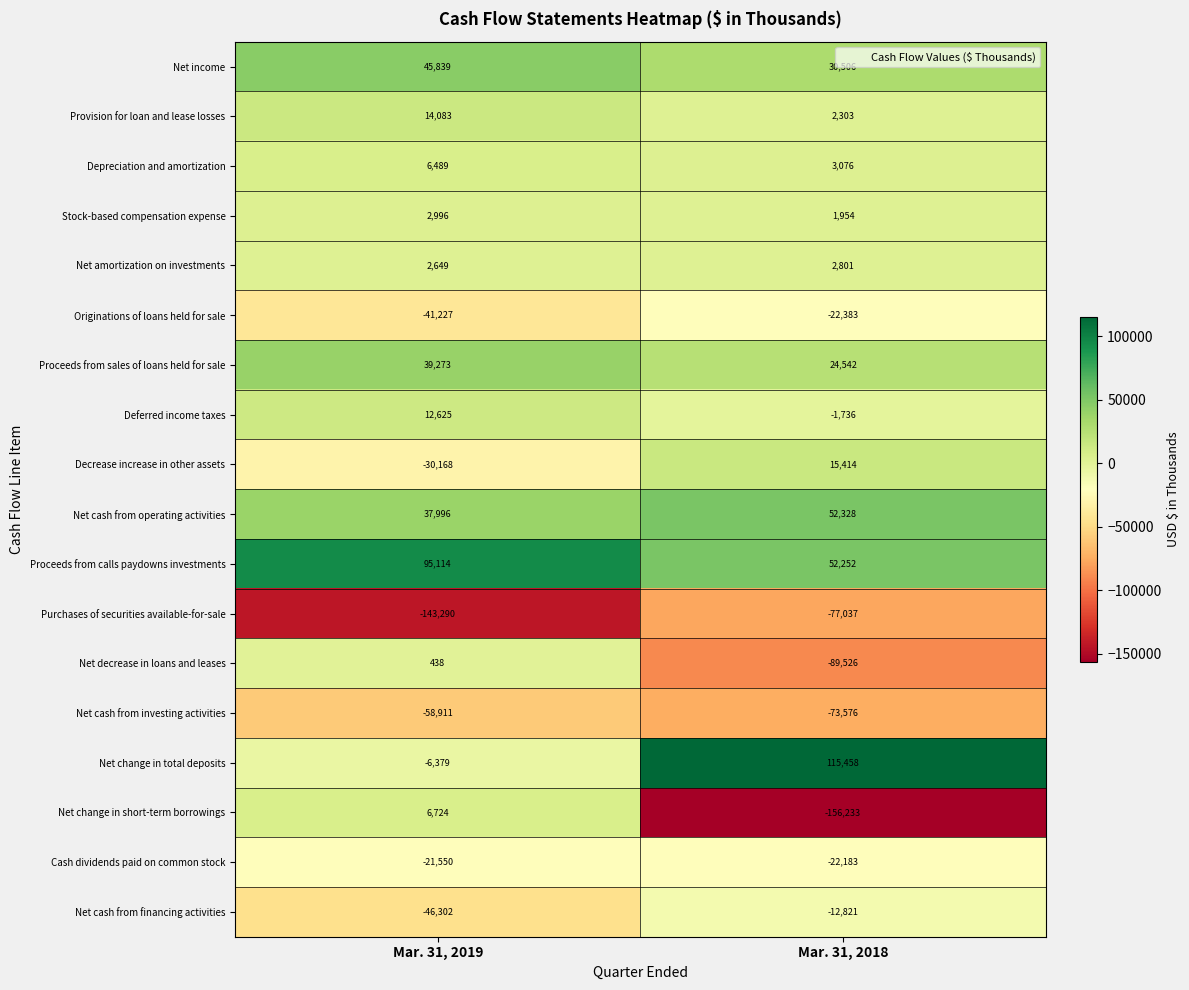

Read the Originations of loans held for sale value at Mar. 31, 2019, to the nearest 10.

-41230